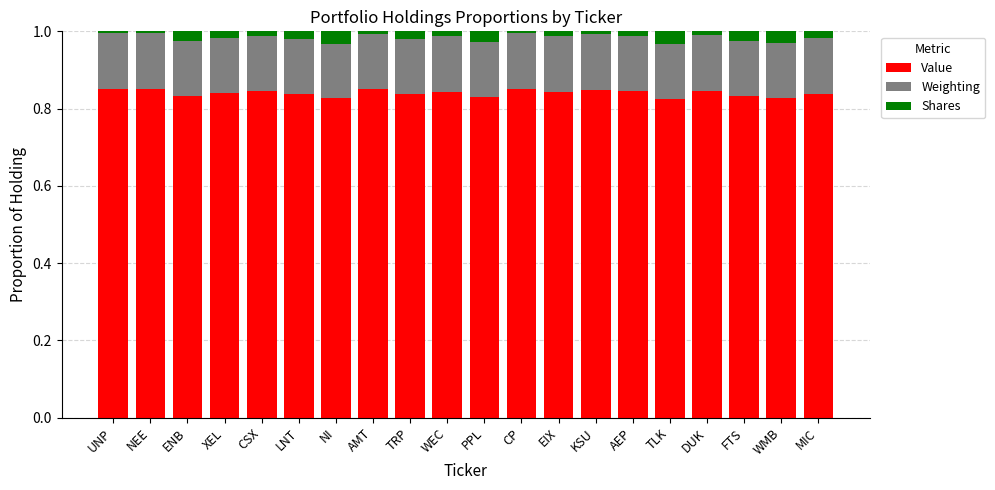

What is the total value across all series at WMB?

1.0